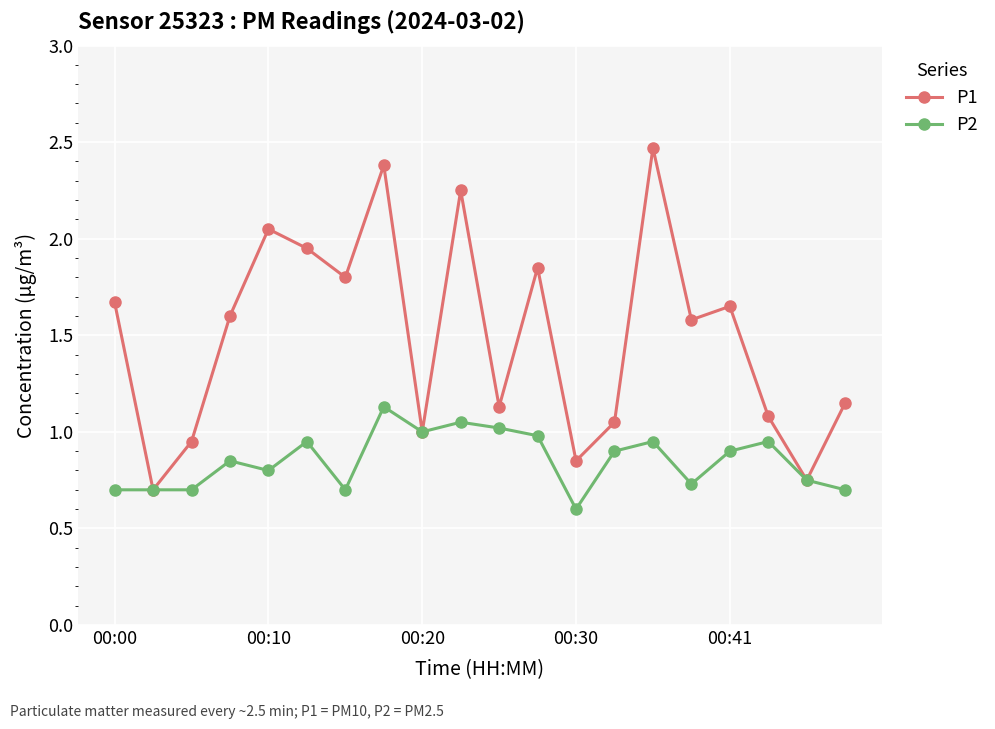

True or false: P2 has more than 1 interior local peaks.

True